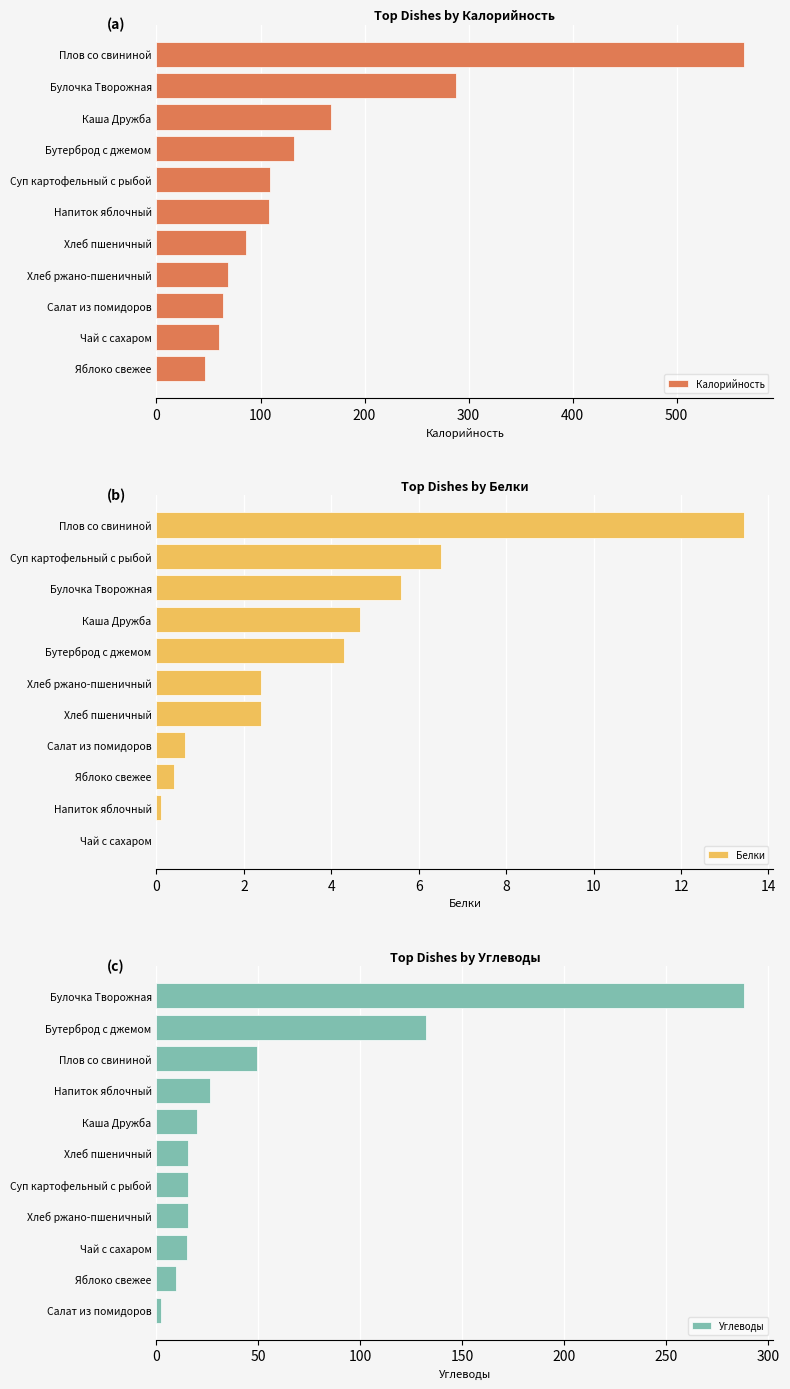

True or false: Белки has a value of 4.3 at Бутерброд с джемом.

True